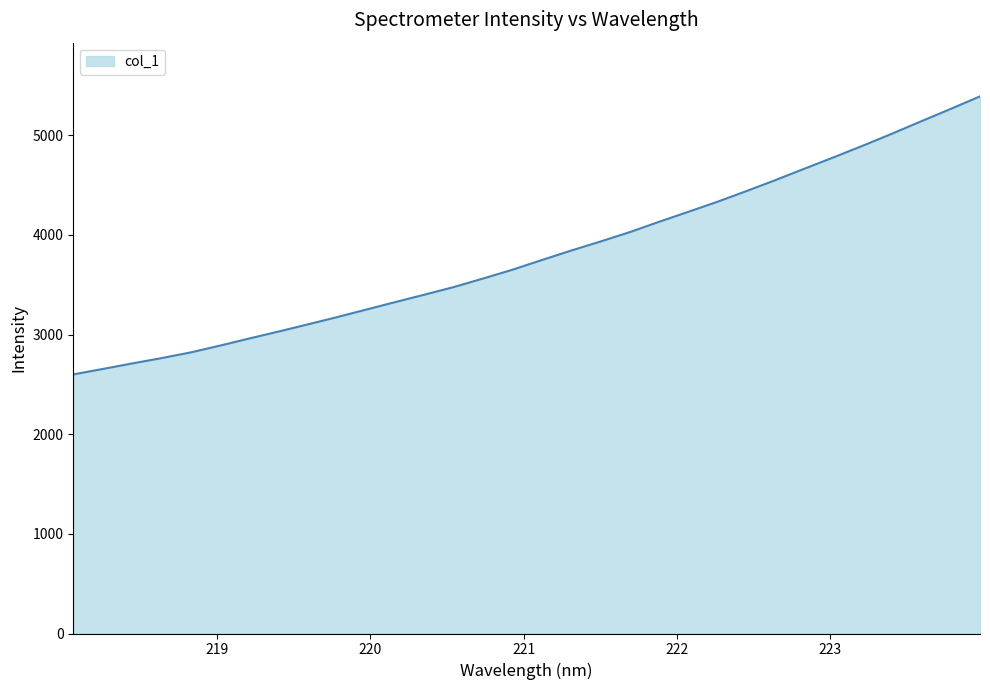

How many lines are shown in the chart?

1